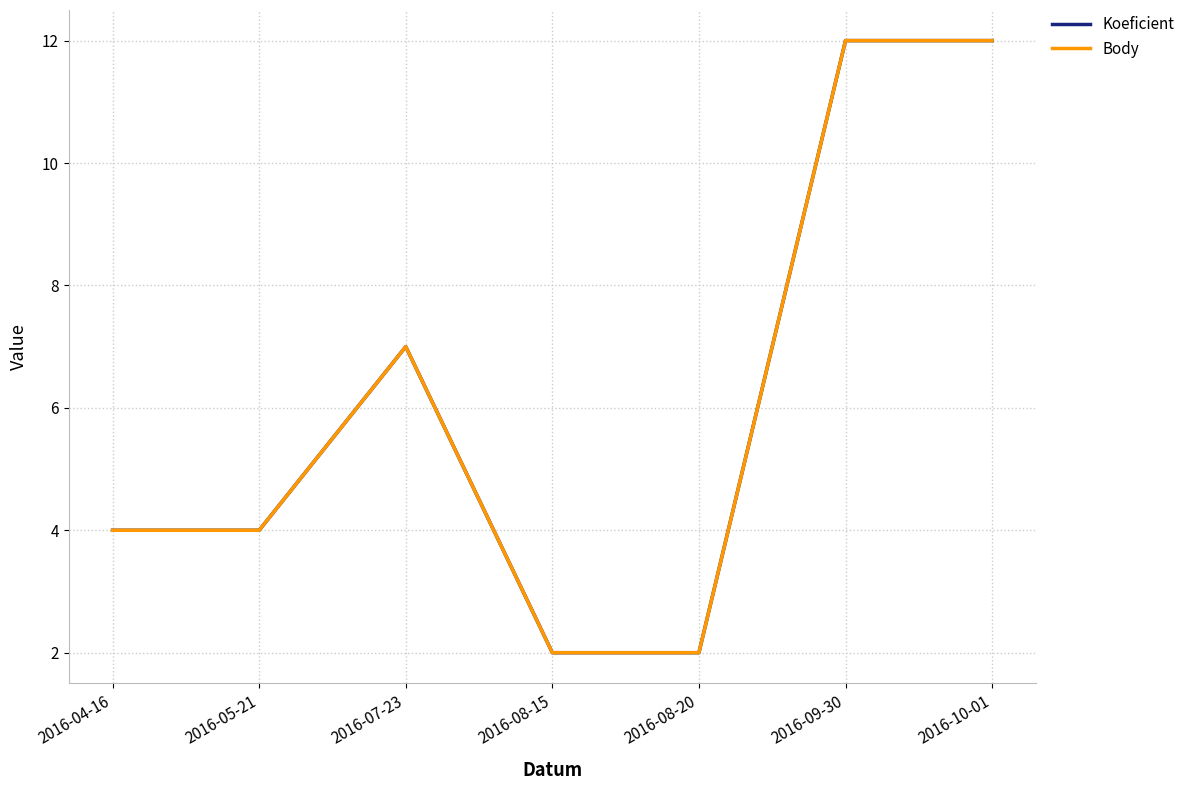

Is this an area chart (filled region under the line)?

No